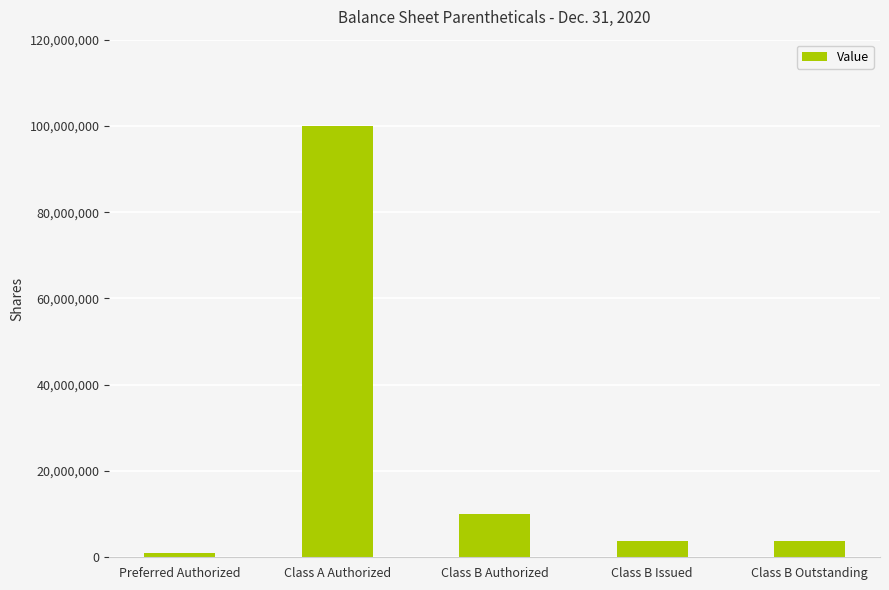

What is the approximate value at Class B Authorized, to the nearest 50?

10000000